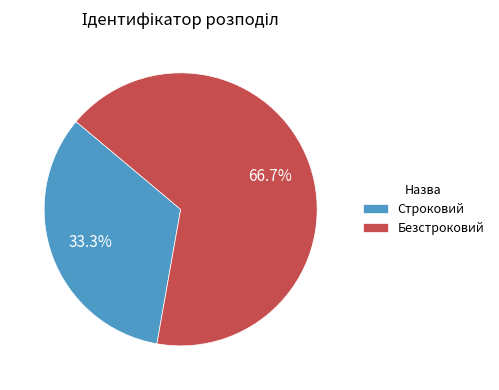

The Безстроковий slice represents 74% of the pie. True or false?

False